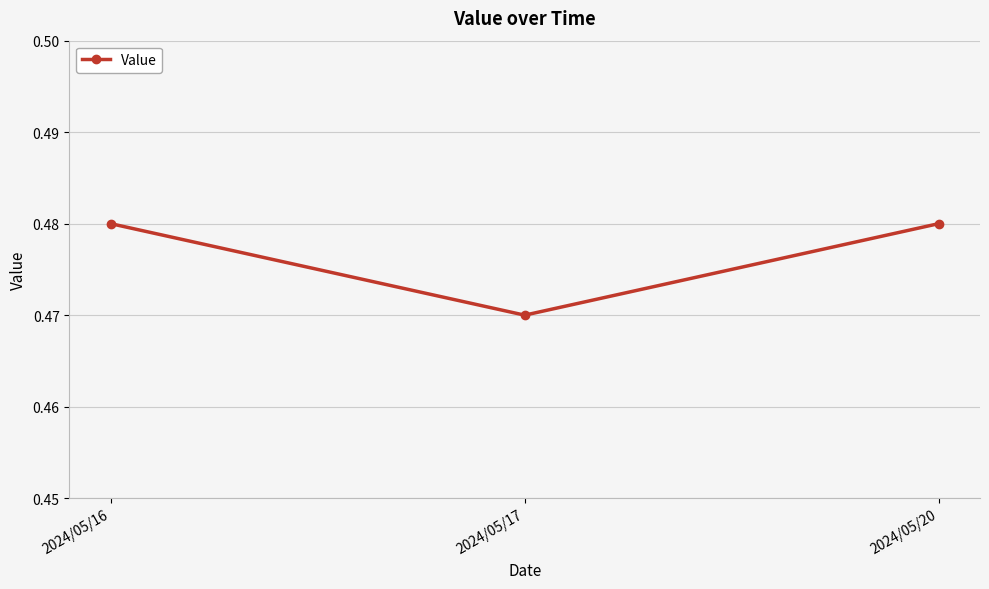

Does the chart have visible grid lines?

Yes